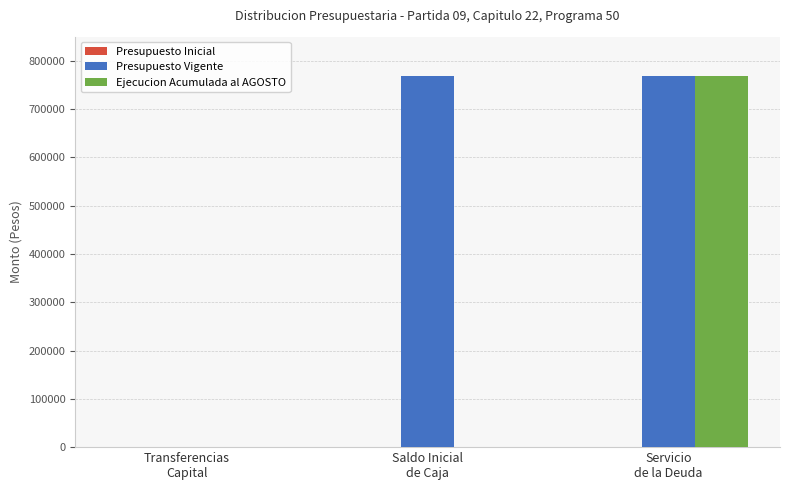

True or false: Ejecucion Acumulada al AGOSTO has a value of 355111 at Transferencias
Capital.

False